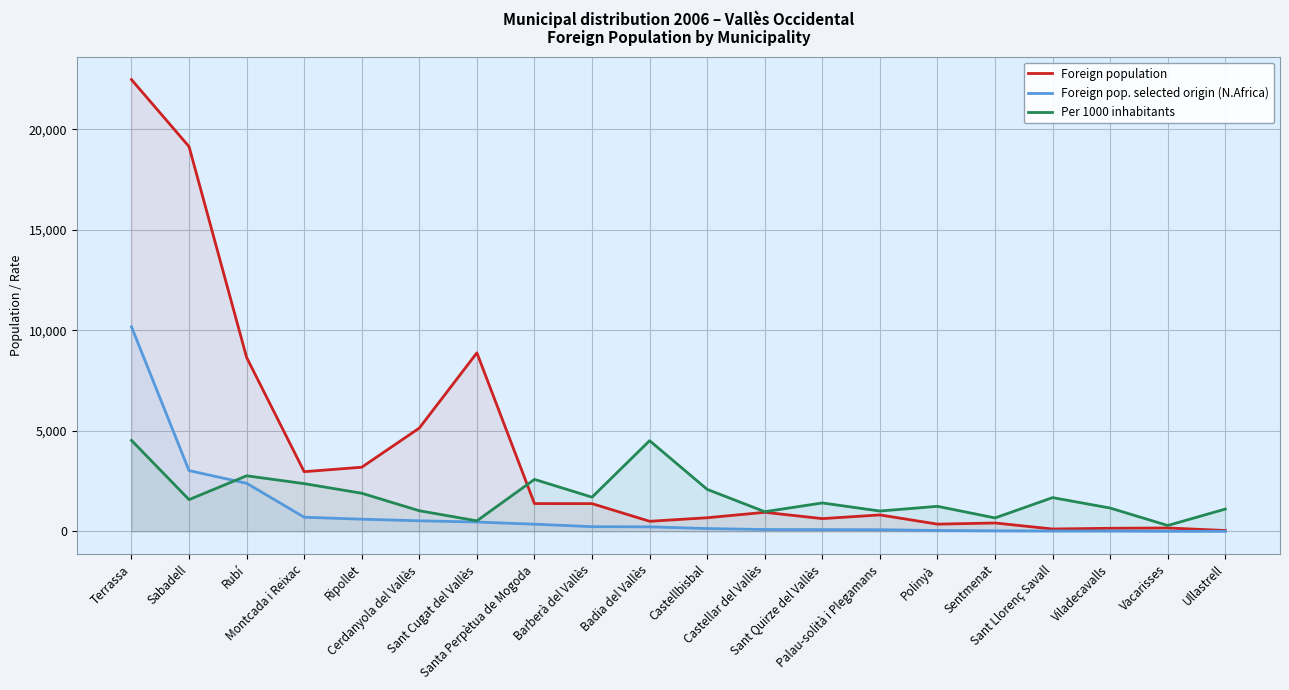

Where do Foreign pop. selected origin (N.Africa) and Per 1000 inhabitants first cross each other?

Sabadell and Rubí